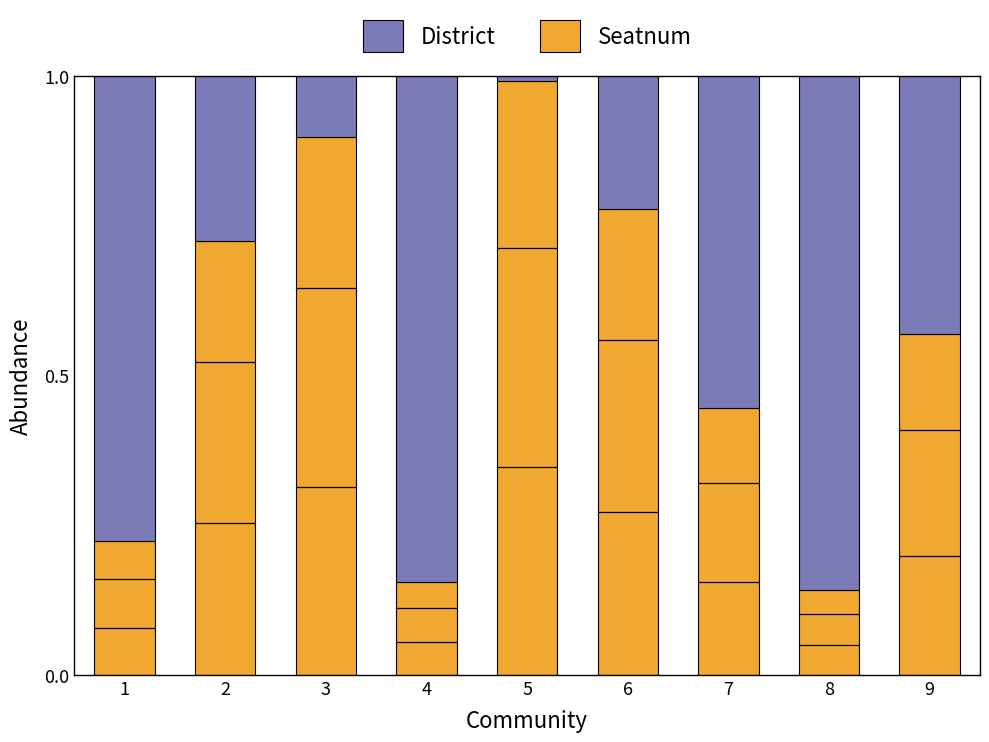

What is the total value across all series at 4?

1.0